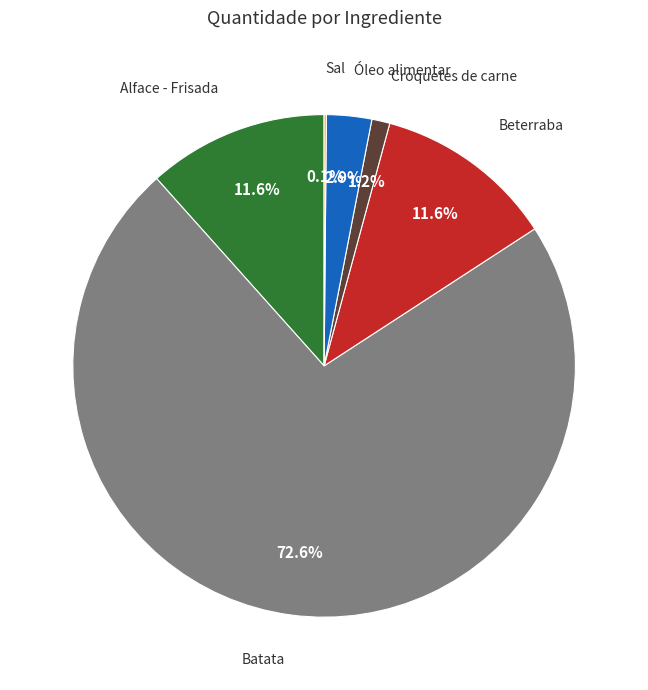

Is there a majority slice in this chart?

Yes